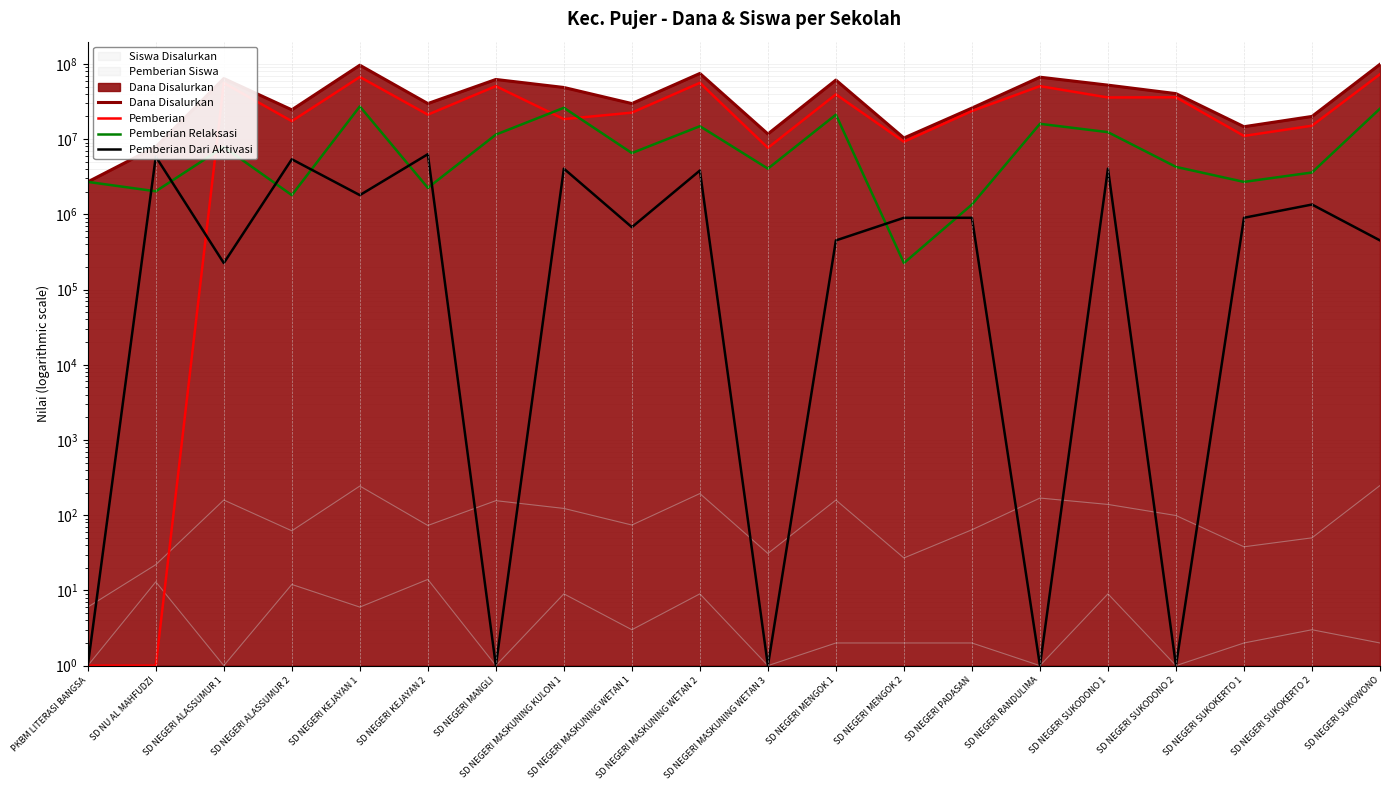

How many values in the Pemberian Dari Aktivasi series are below 900000?

9